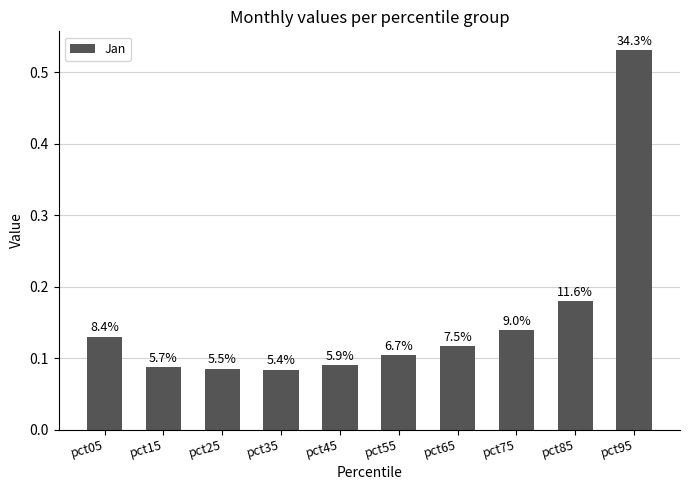

Are the bars horizontal?

No